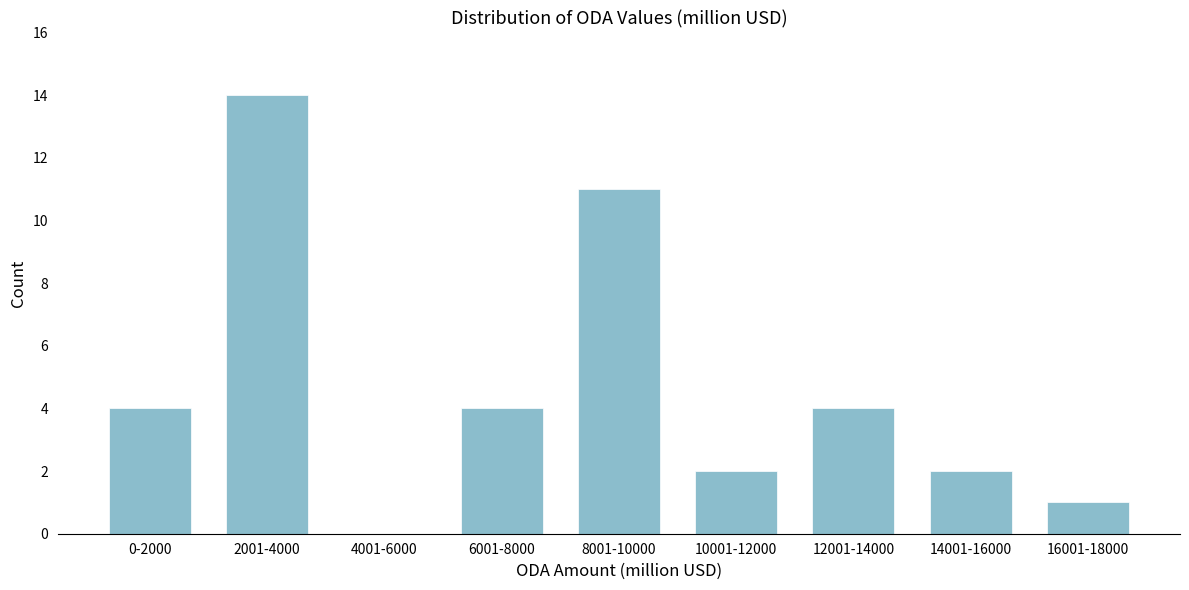

Reading right to left, what are all the values shown in this chart?

16001-18000=1	14001-16000=2	12001-14000=4	10001-12000=2	8001-10000=11	6001-8000=4	4001-6000=0	2001-4000=14	0-2000=4